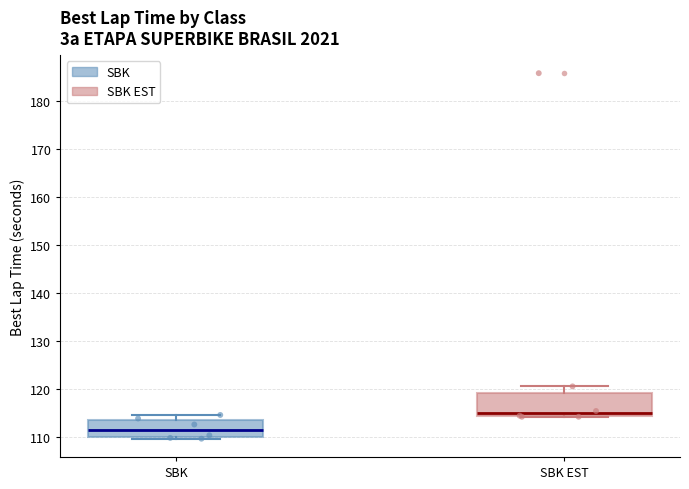

Reading left to right, transcribe this box plot: for each box, give where its median line is, the range the box spans, and where its two whiskers end, as read against the y-axis. The values are not printed on the chart, so give them approximately, as read against the axis.

SBK: median 112, box 110 to 114, whiskers 110 (just below the box's lower edge) to 115
SBK EST: median 115, box 114 to 119, whiskers 114 to 121